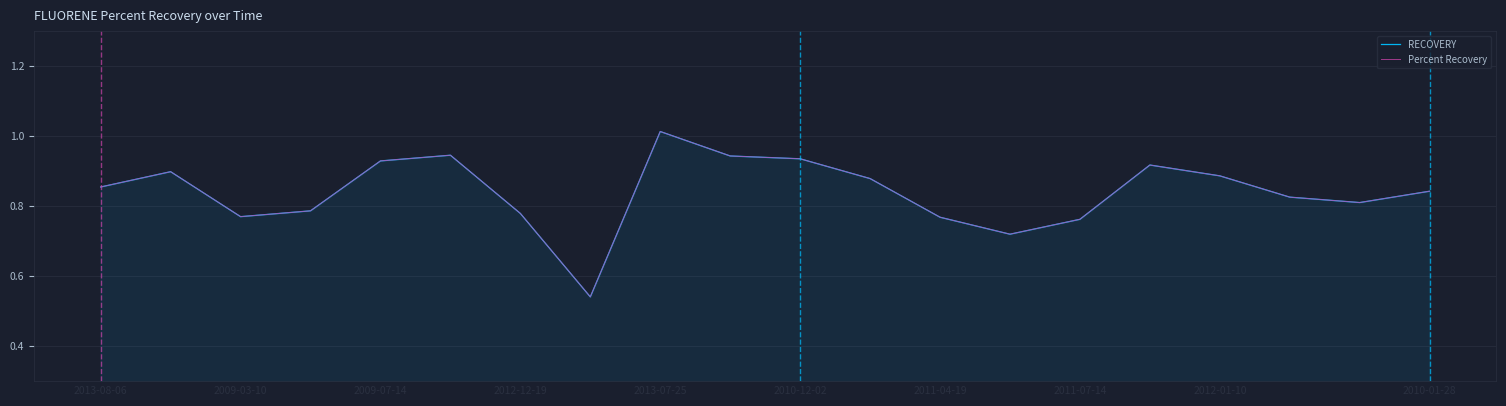

Where do Percent Recovery and RECOVERY first cross each other?

2009-03-10 and 2009-07-14